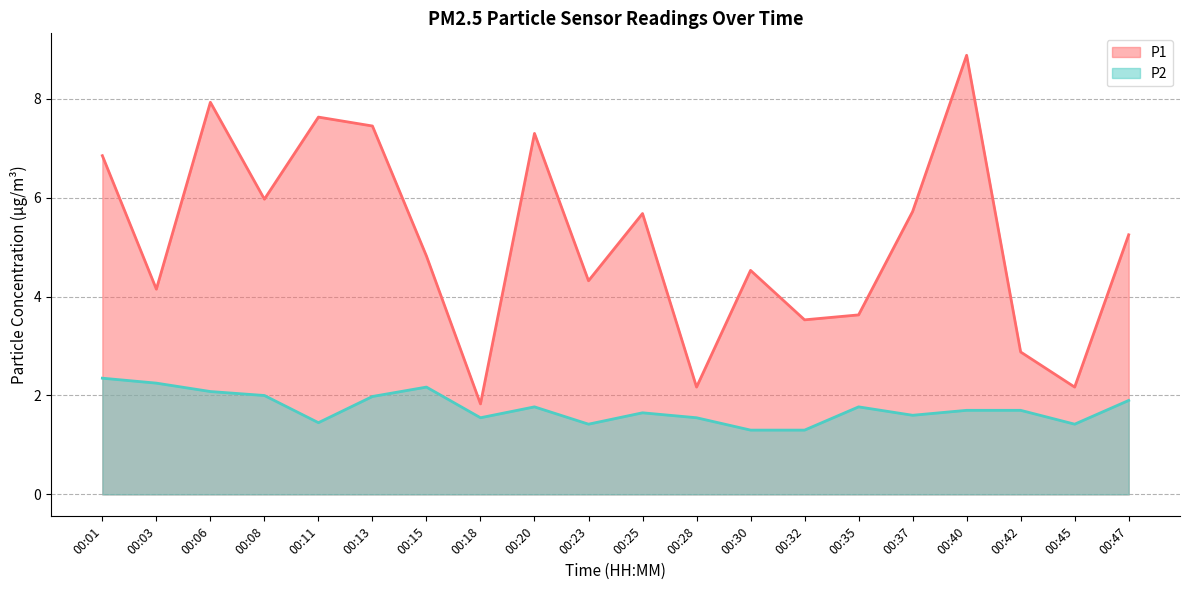

List the series in order of their peak value, highest first.

P1, P2